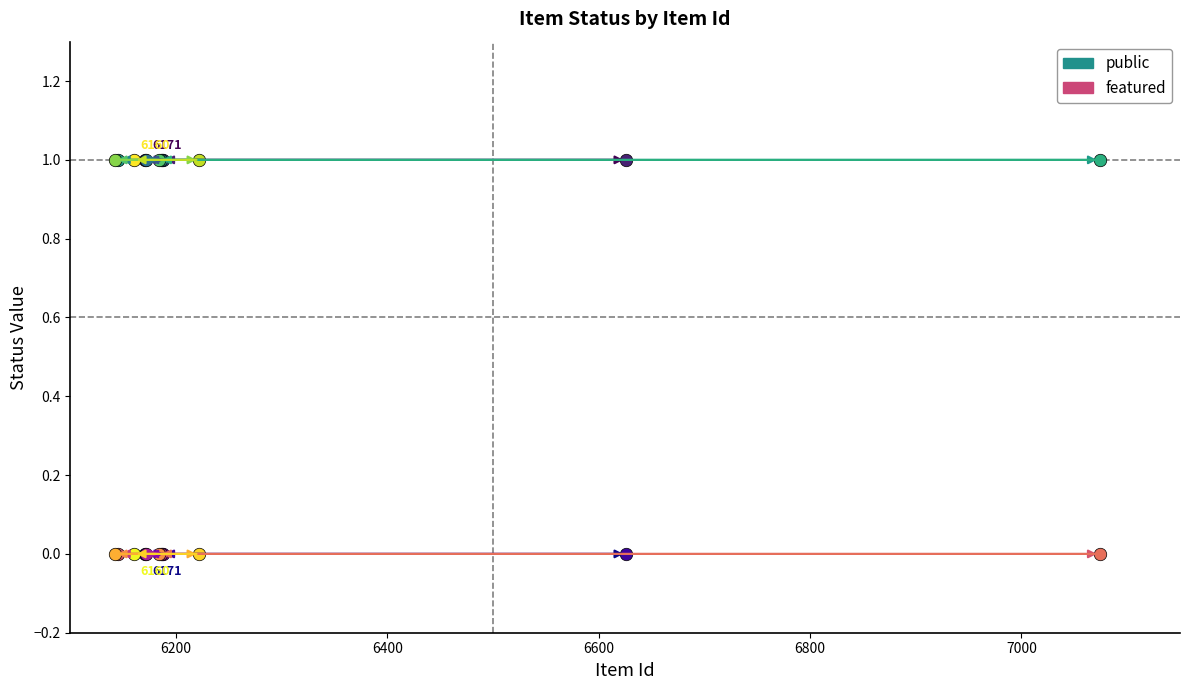

Which series has the largest range (max minus min)?

public